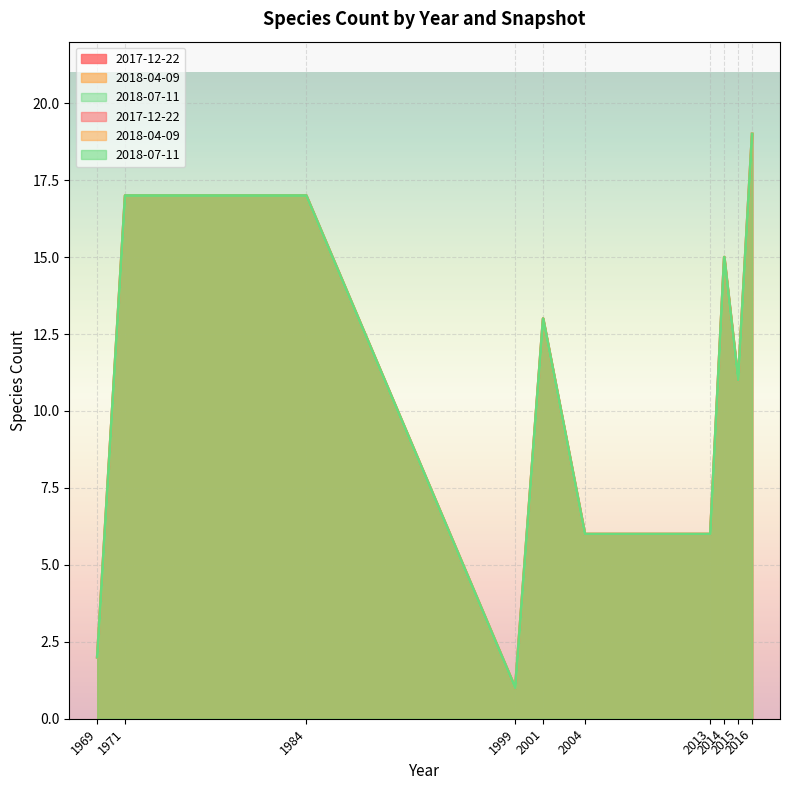

What is the total value across all series at 1969?

6